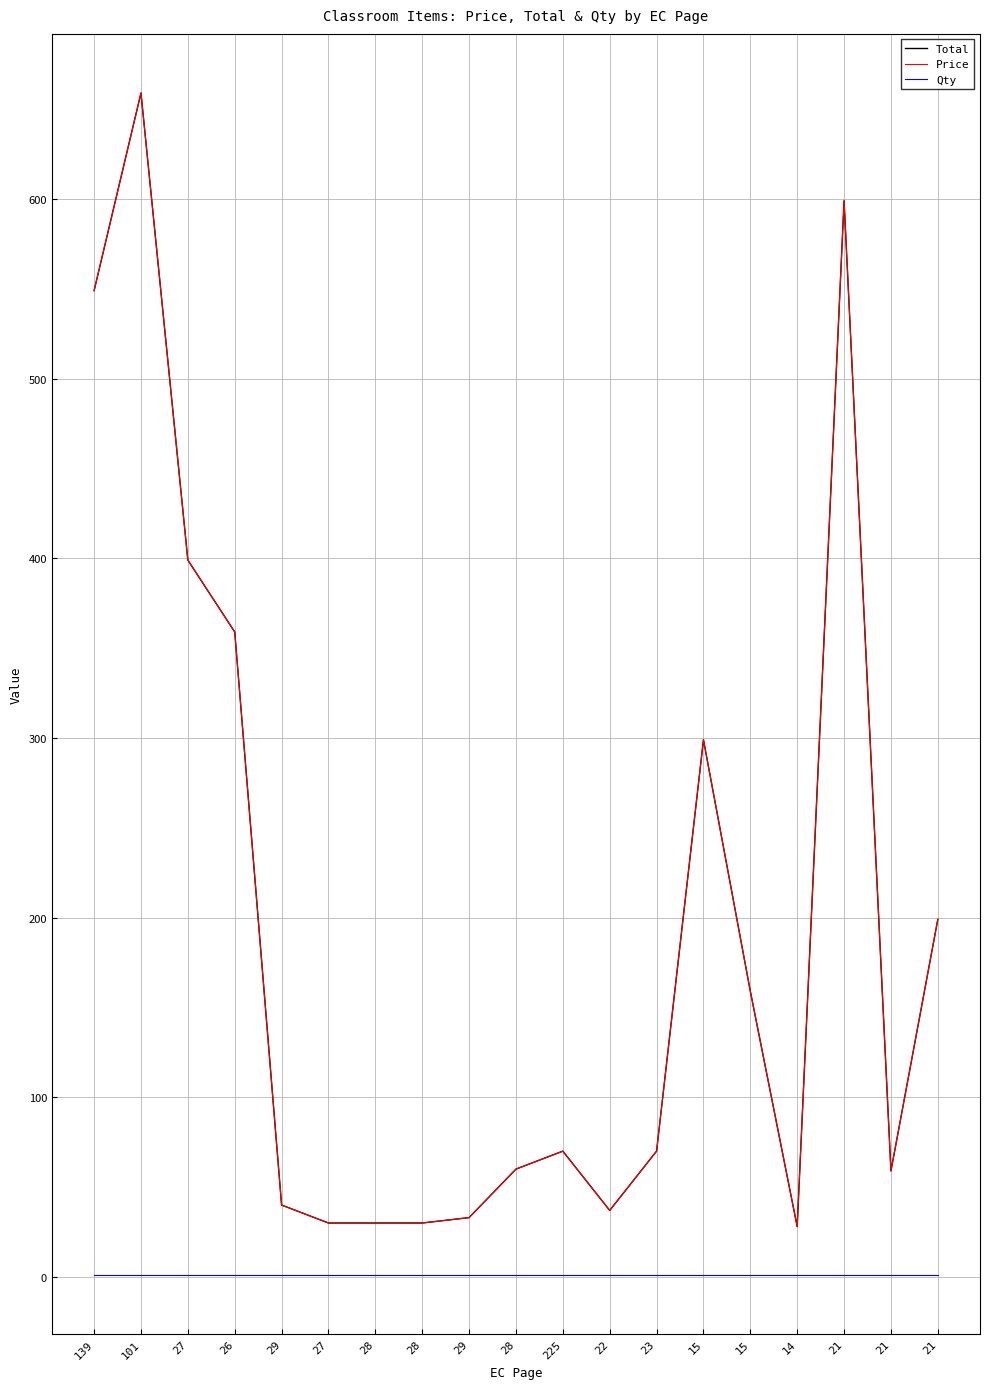

What is the total value across all series at 28?

61.0